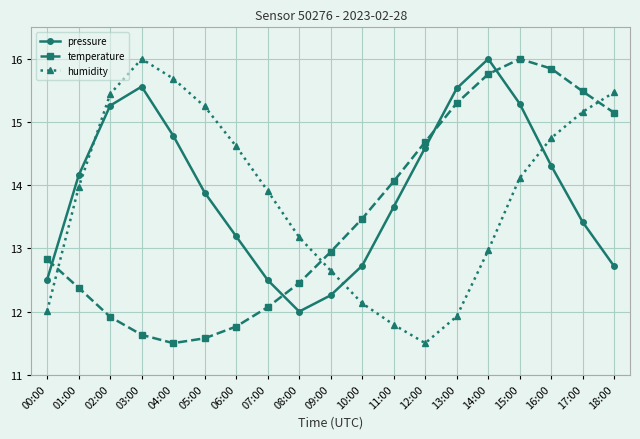

Is this an area chart (filled region under the line)?

No